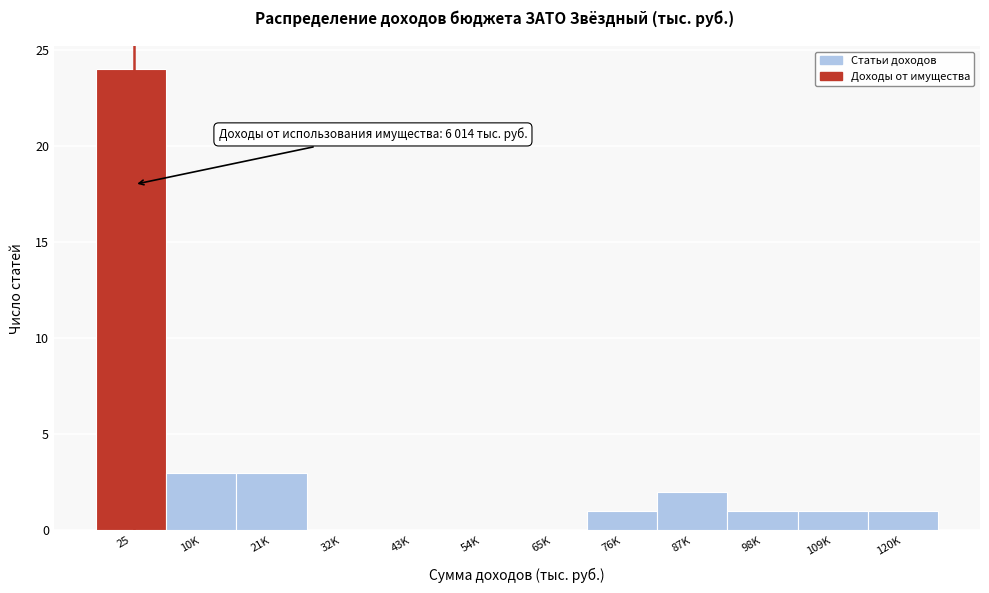

Reading left to right, extract all data points from this chart.

25=24	10K=3	21K=3	32K=0	43K=0	54K=0	65K=0	76K=1	87K=2	98K=1	109K=1	120K=1